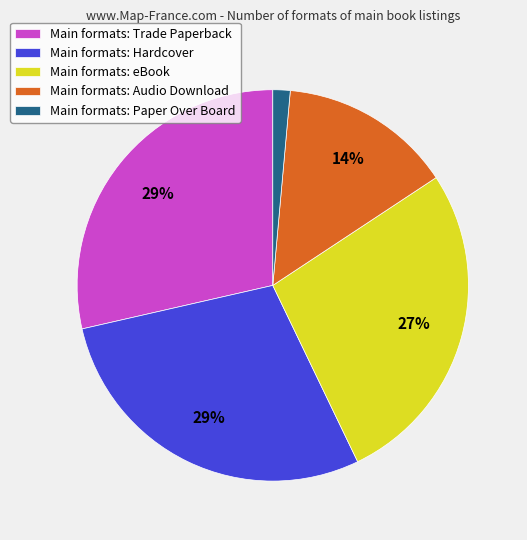

Which category has the smallest portion of the pie?

Main formats: Paper Over Board